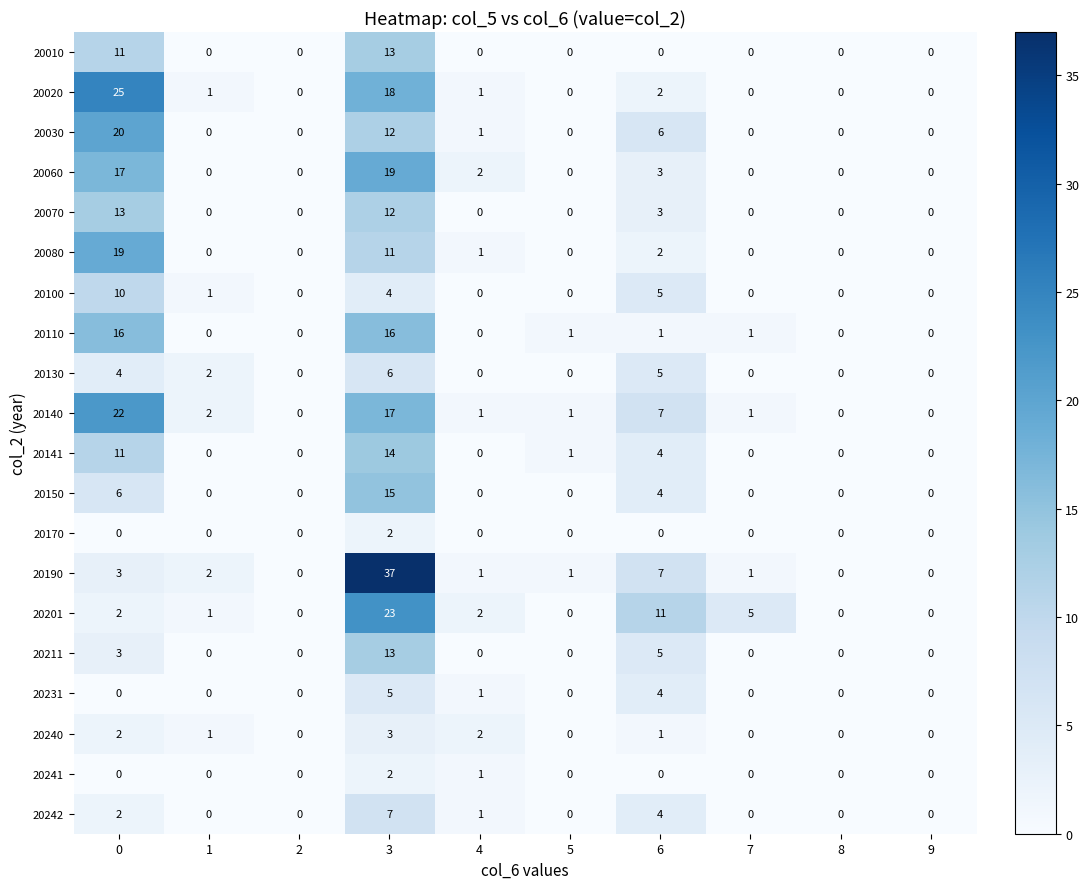

What is the difference between the 20211 values at 5 and 0?

3